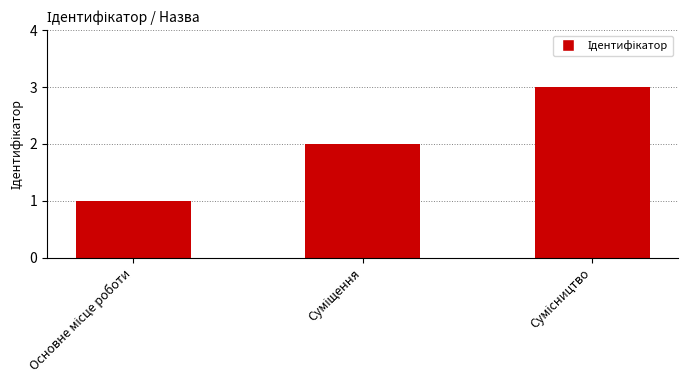

What is the minimum value shown in the chart?

1